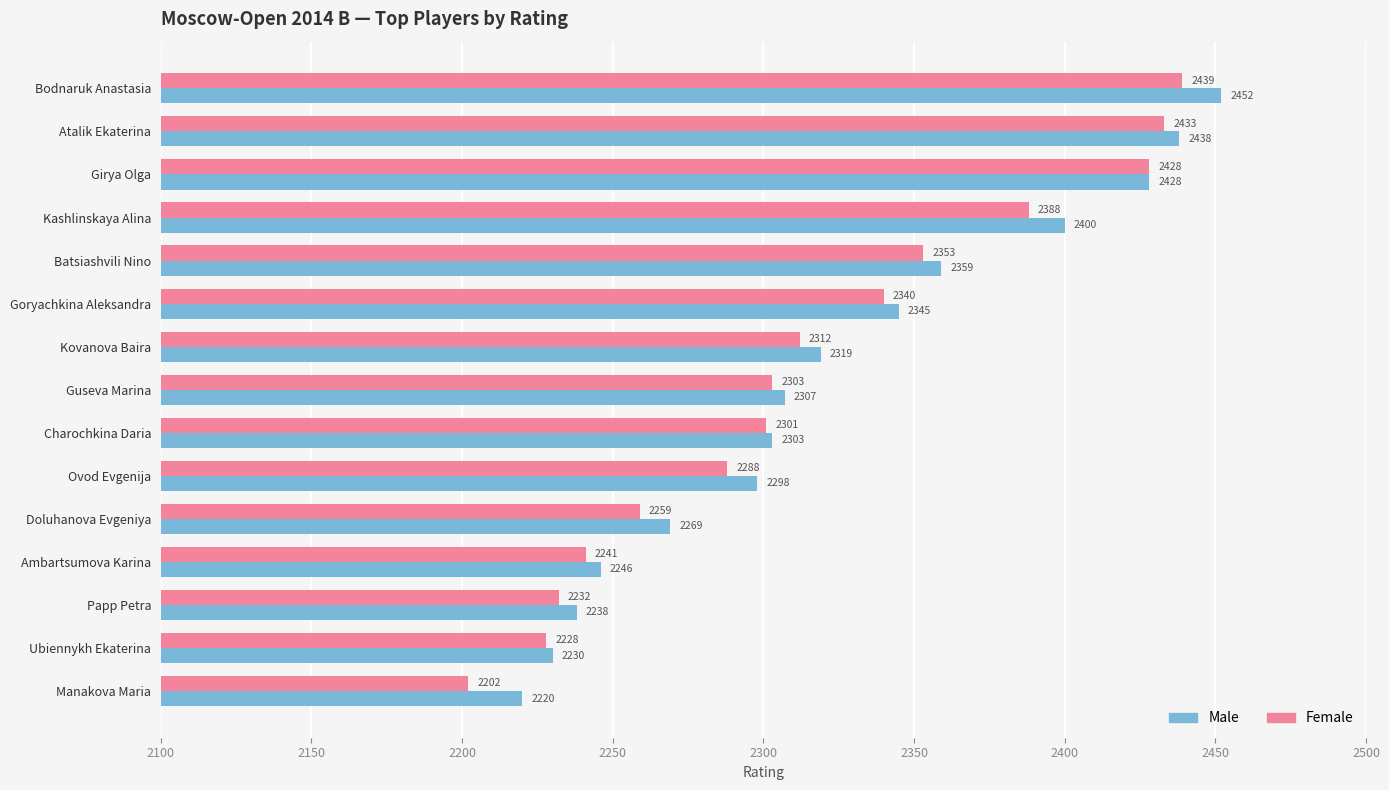

Rank the series by their maximum value, from lowest to highest.

Female, Male